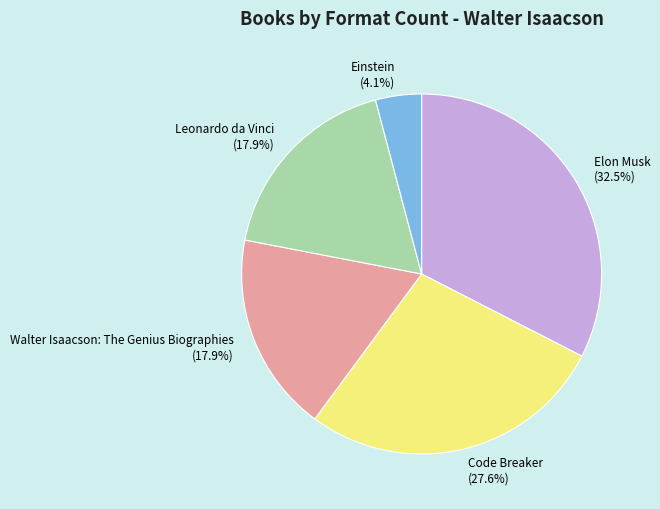

What is the ratio of the value at Code Breaker (27.6%) to the value at Elon Musk (32.5%)?

0.8